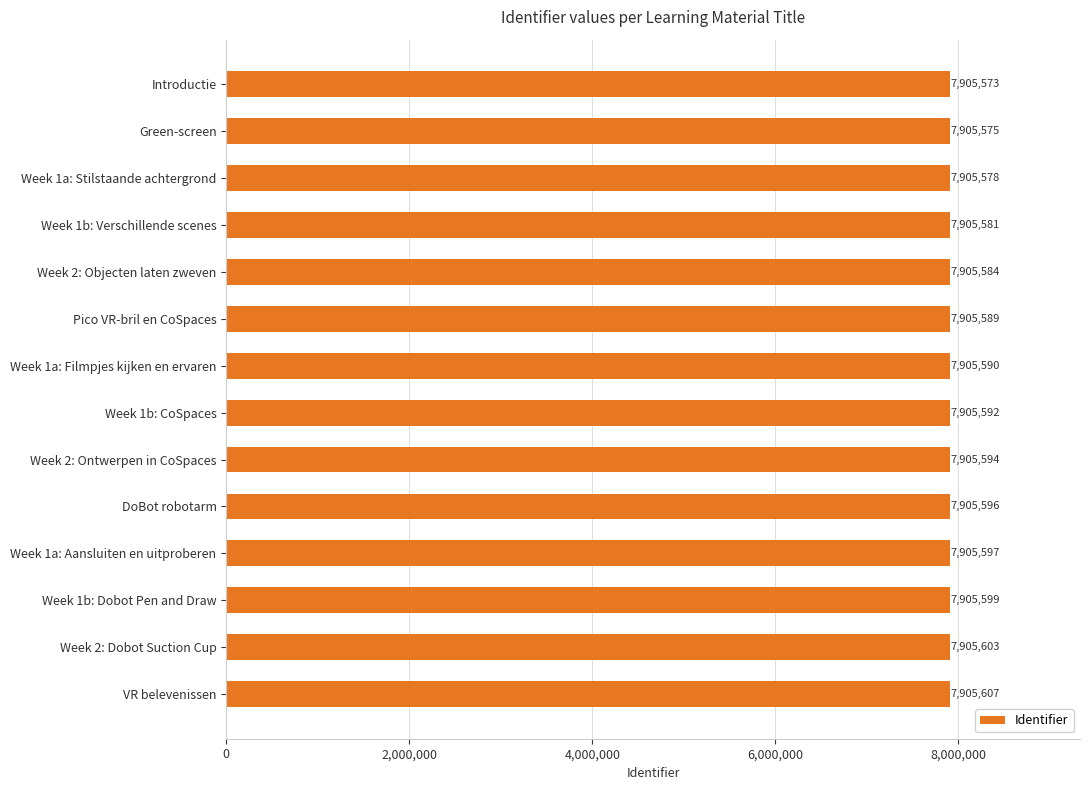

What position from the bottom is Week 1a: Stilstaande achtergrond?

12